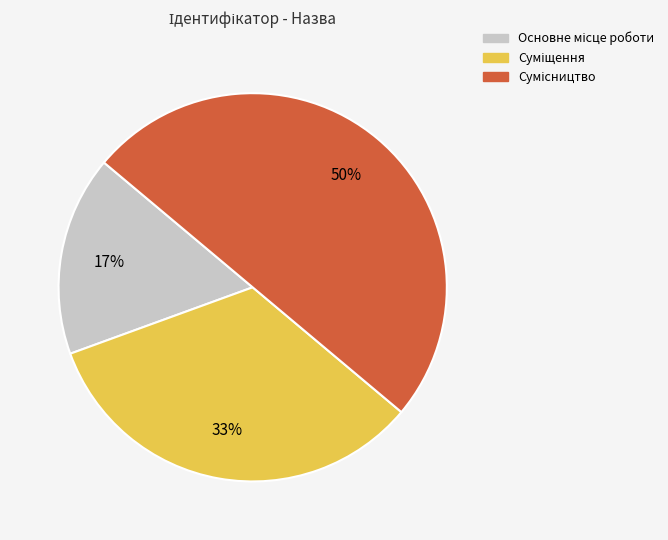

How many slices are in this pie chart?

3